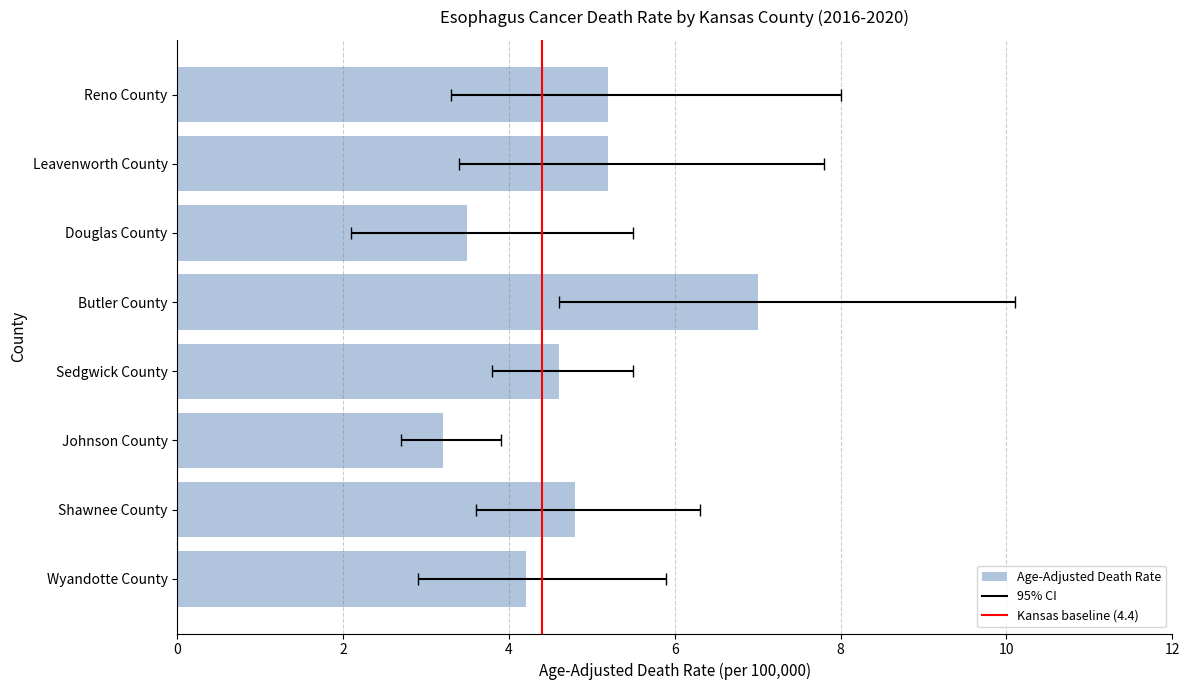

How many categories are shown in the chart?

8